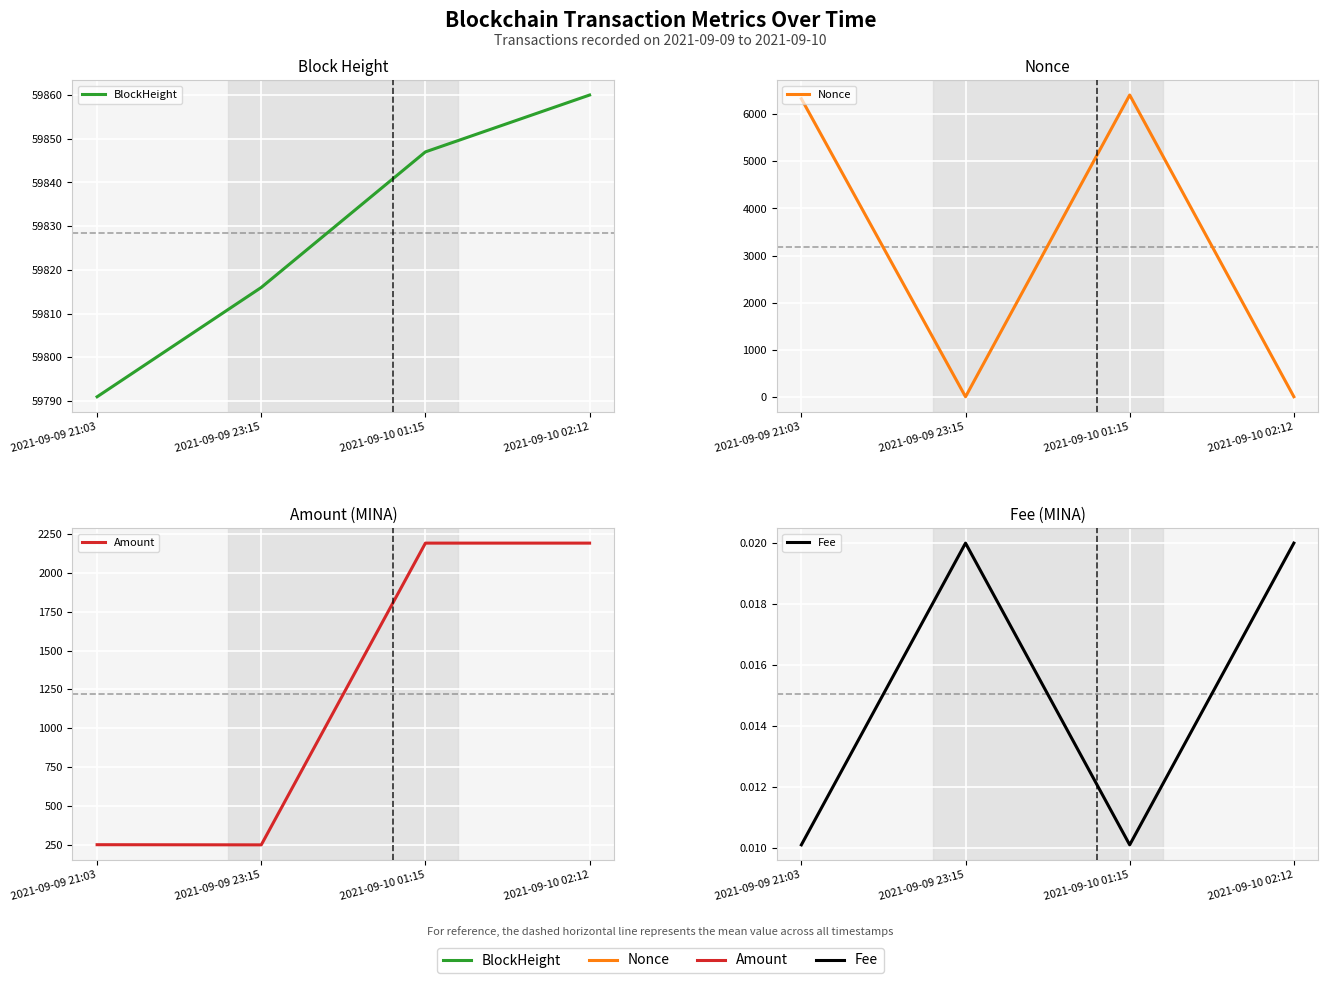

Which series has the largest total across all categories?

BlockHeight